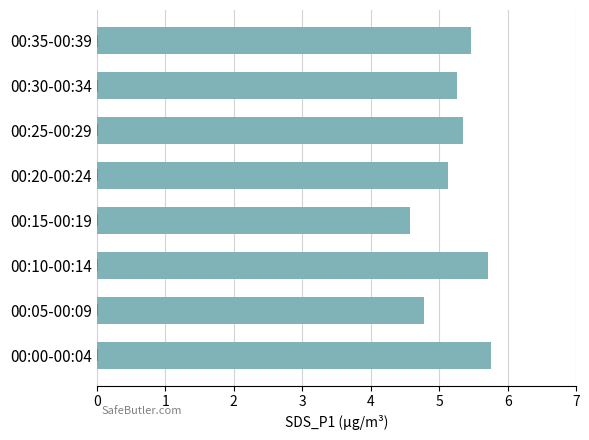

At which label is the value closest to 5?

00:20-00:24